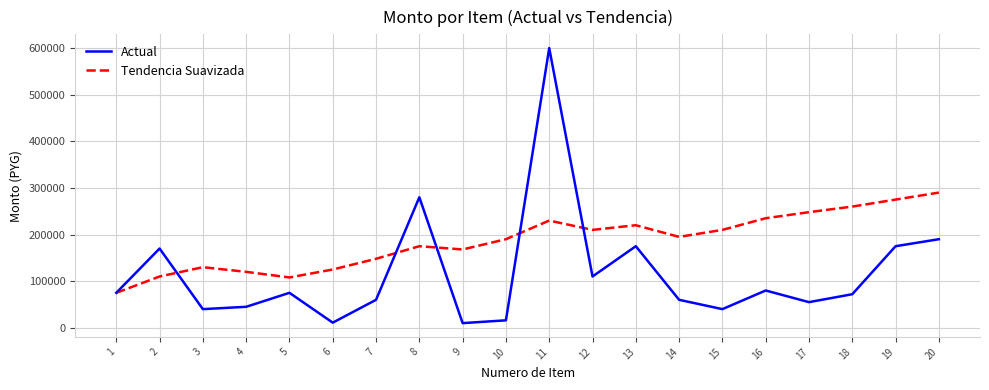

True or false: Tendencia Suavizada and Actual cross at least once.

True